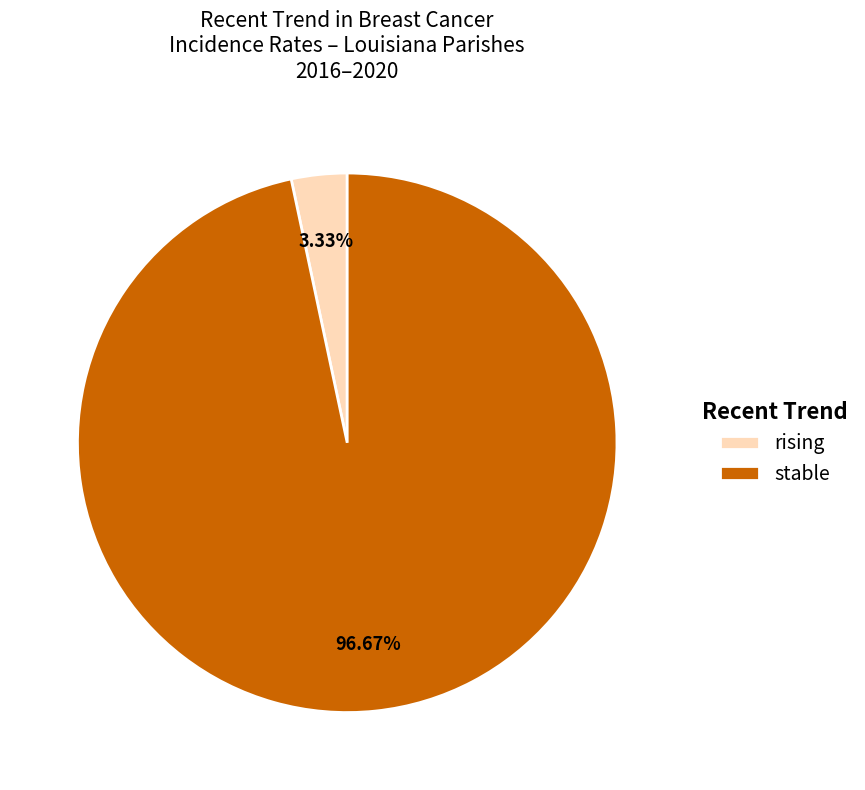

How many segments does this pie chart have?

2